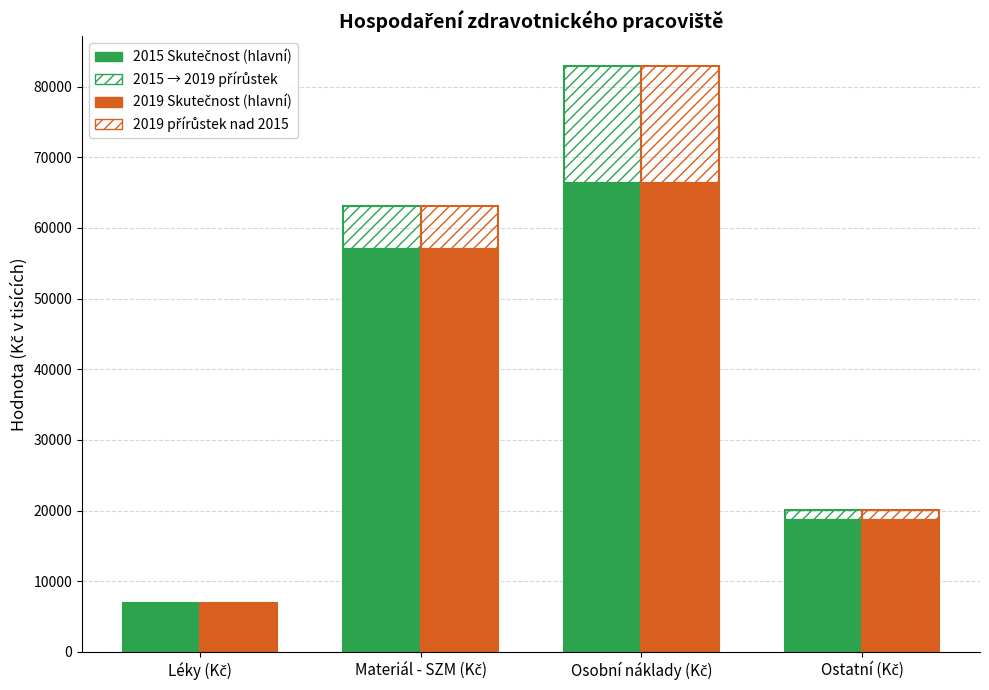

Read the 2019 přírůstek nad 2015 (hatch) value at Materiál - SZM (Kč).

6078.1